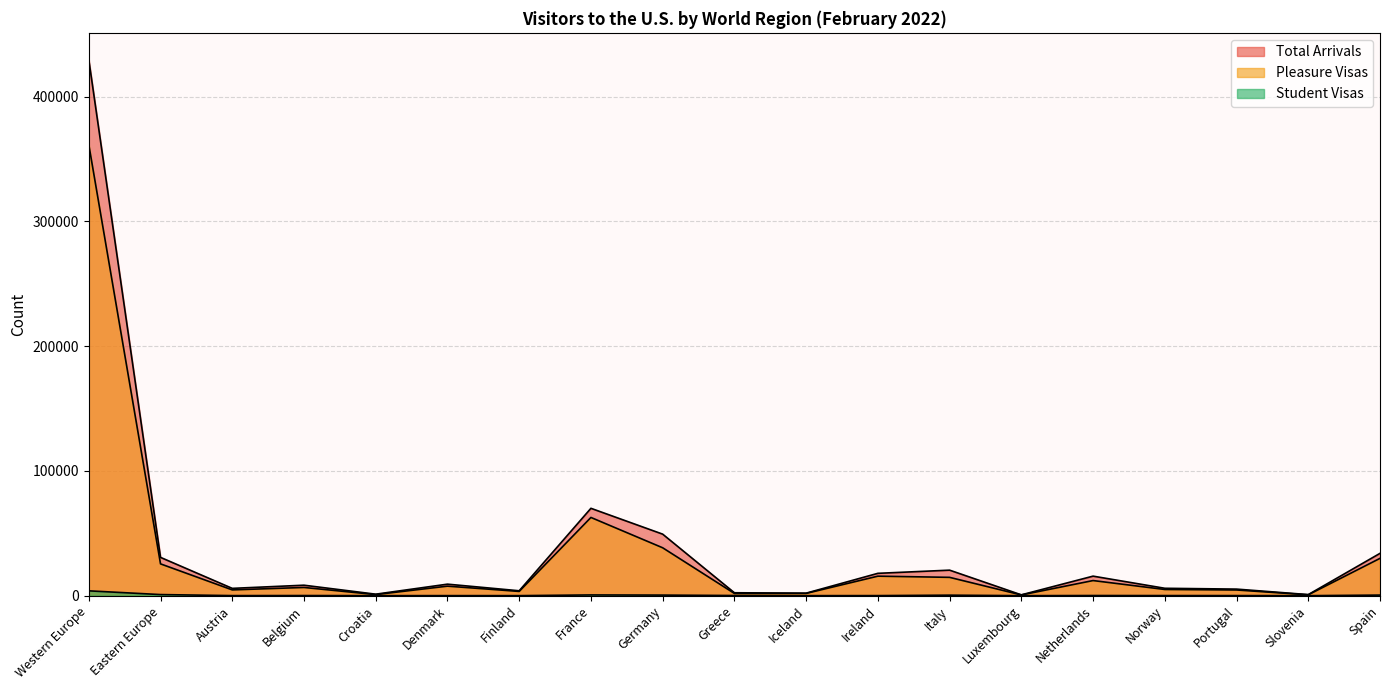

At how many categories does at least one series exceed 283729?

1